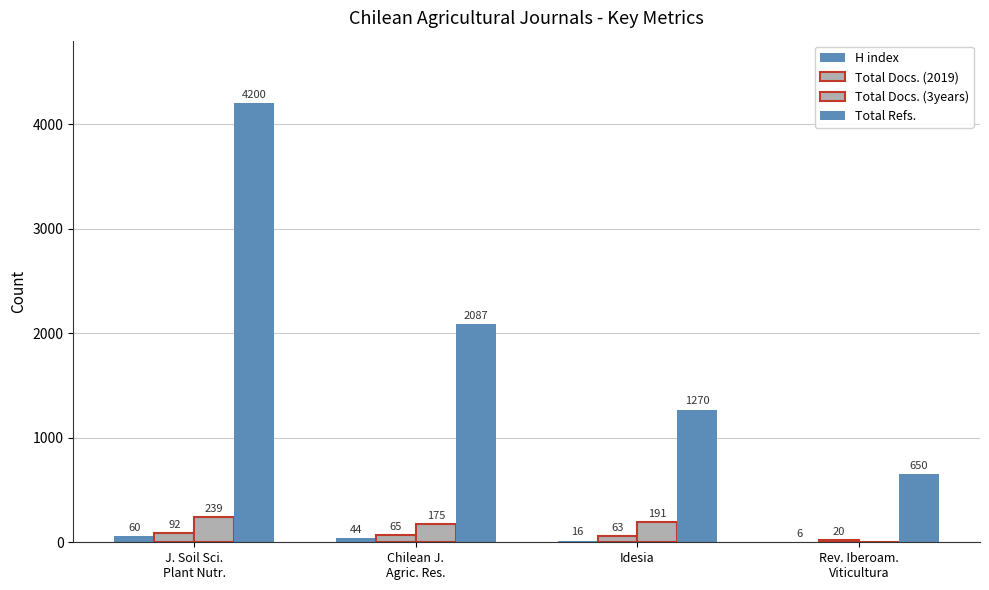

How many categories are shown in the chart?

4